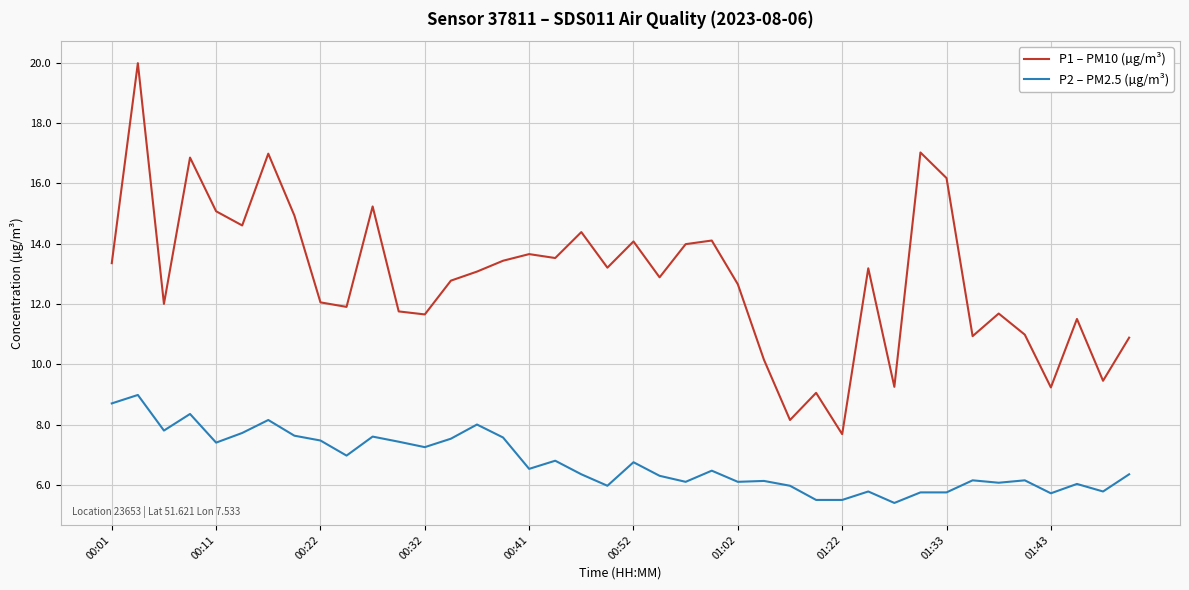

True or false: P2 – PM2.5 (µg/m³) and P1 – PM10 (µg/m³) cross at least once.

False